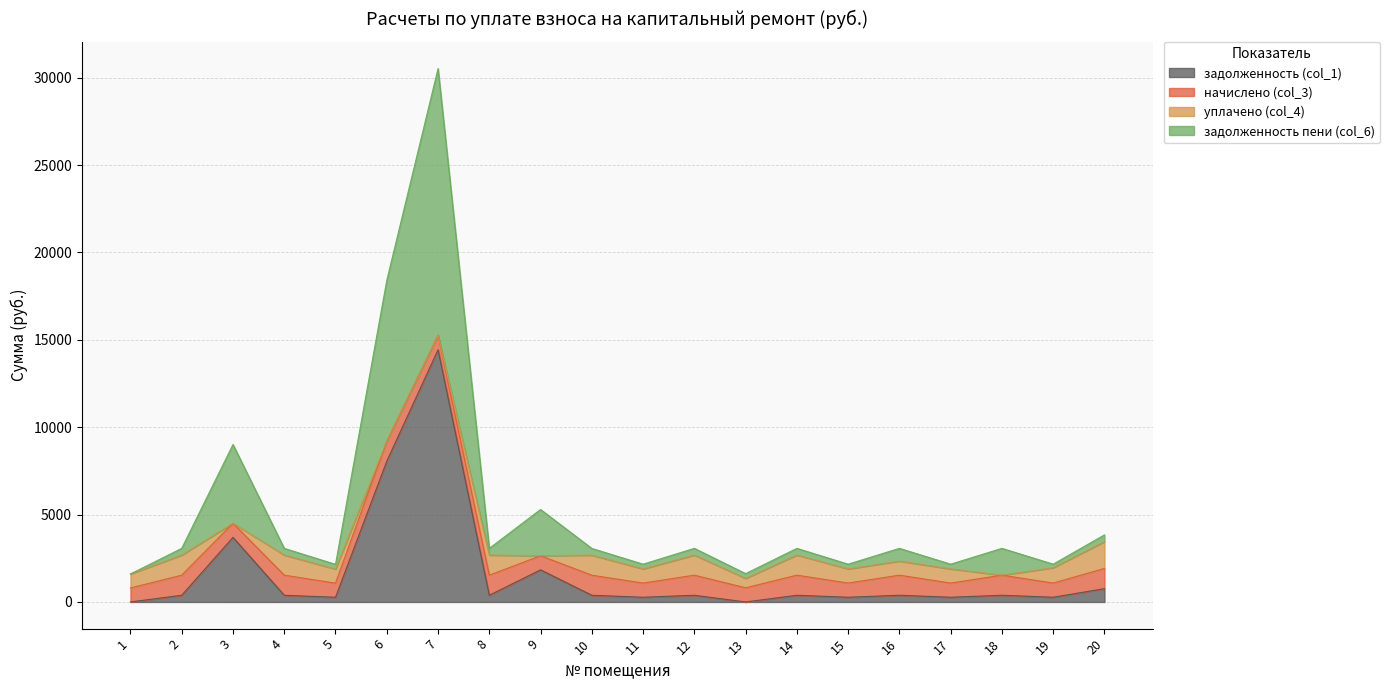

How many data points does each series have?

20